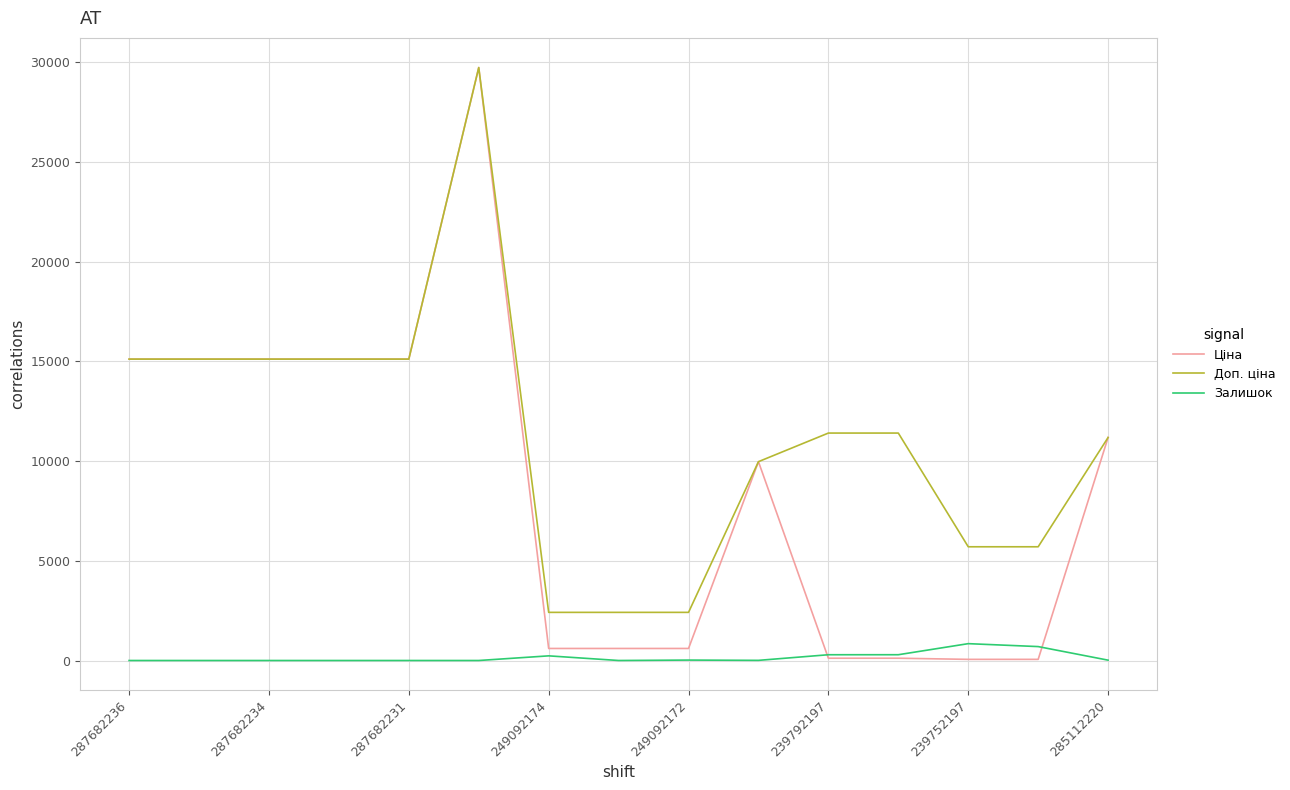

List the series in order of their overall mean, lowest first.

Залишок, Ціна, Доп. ціна